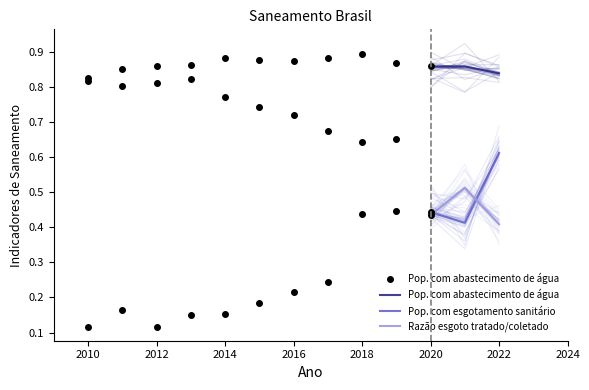

Is the value of Pop. com esgotamento sanitário at 2012 greater than the value of Razão esgoto tratado/coletado at 2012?

Yes